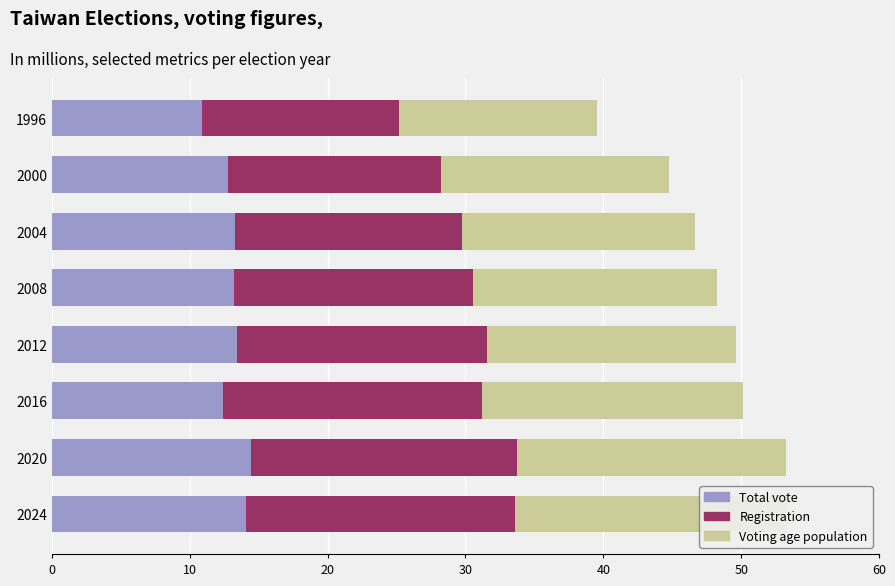

What is the approximate value of Registration at 2004?

16.5